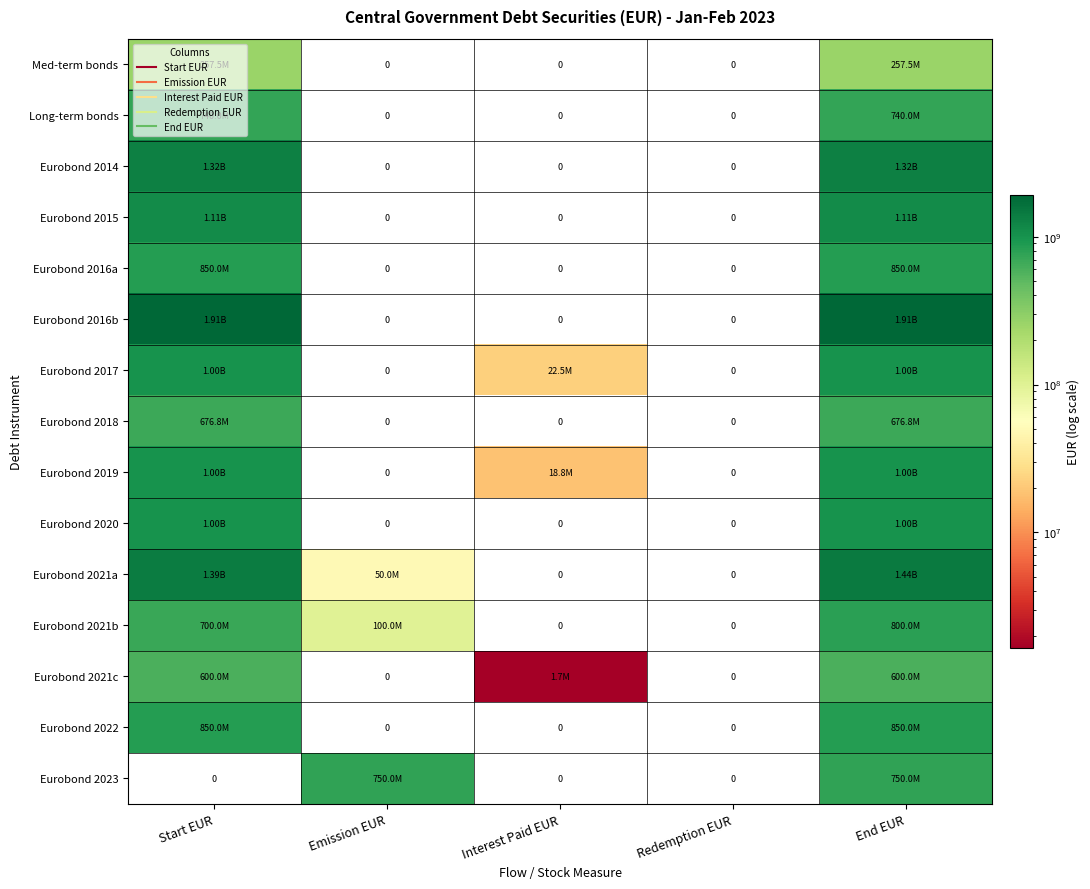

What is the average value of the Eurobond 2016b series?

764000000.0